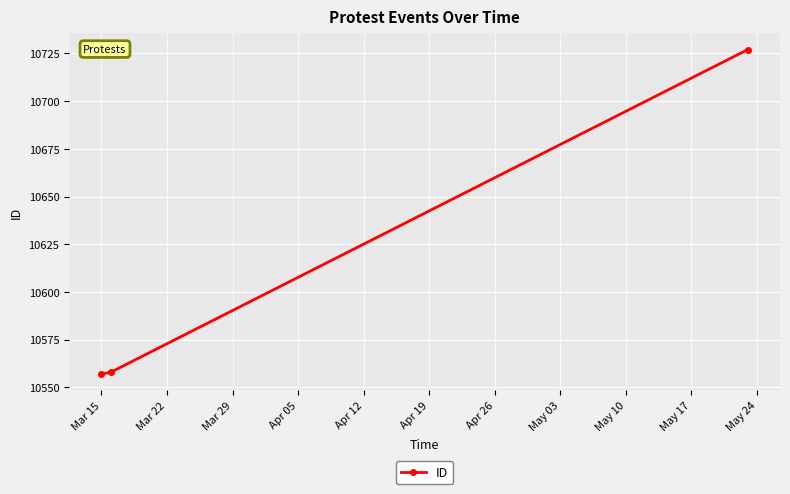

Count the number of data series in this chart.

1